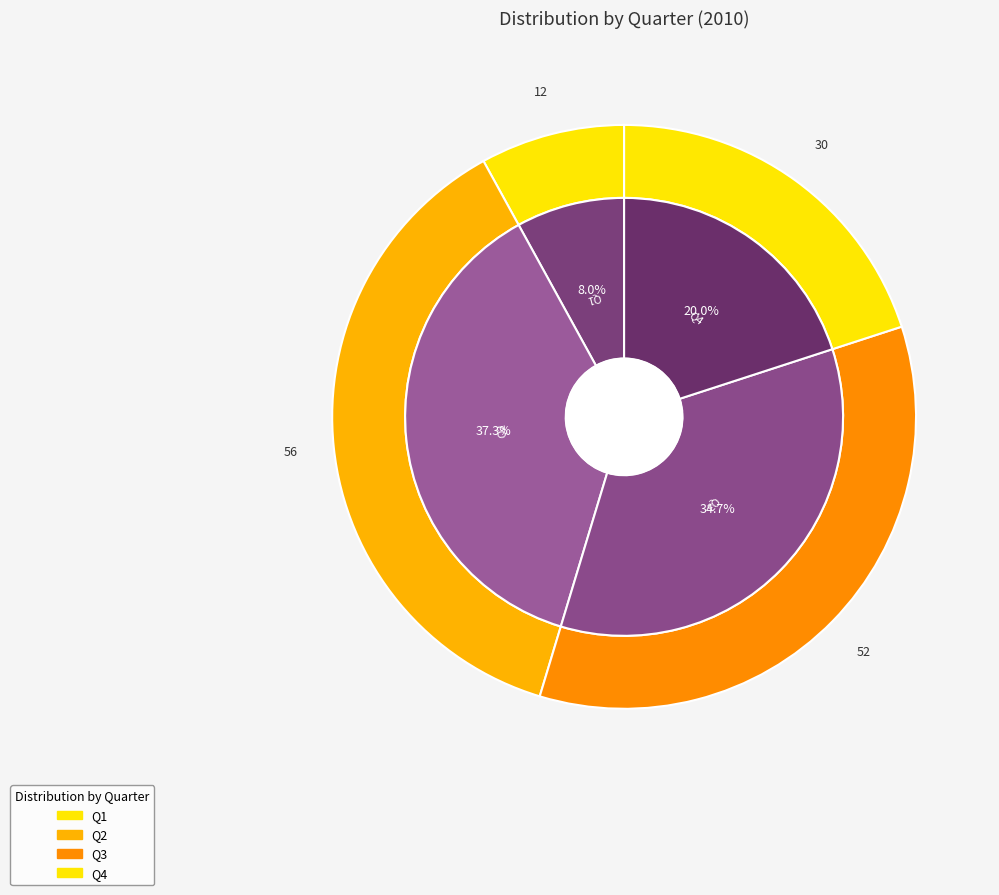

Approximately how many times larger is the value at Q2 compared to Q1?

4.7